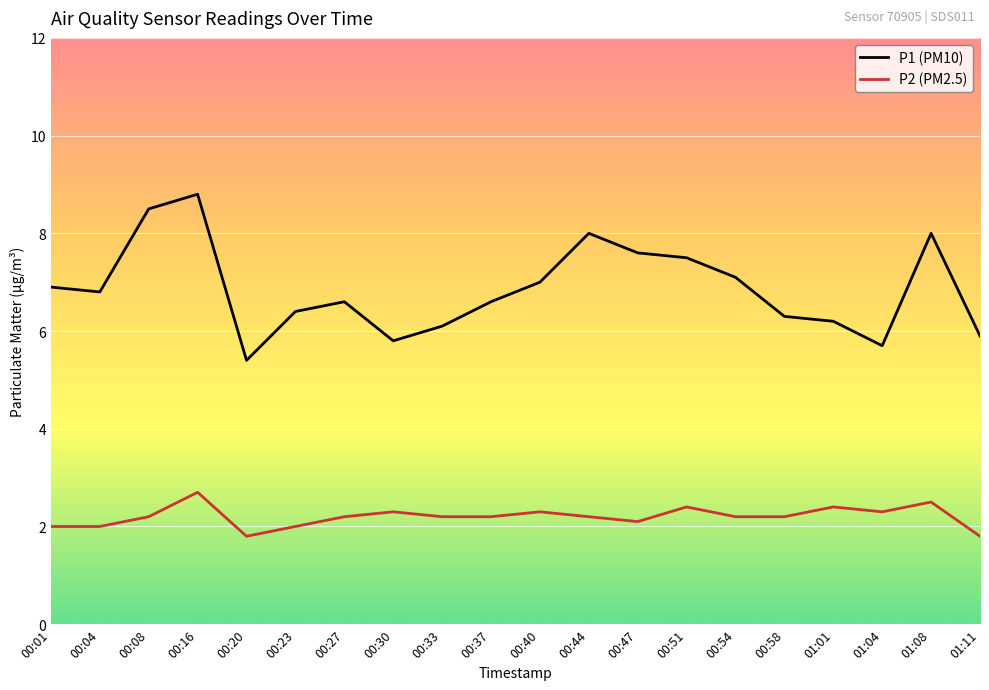

What is the lowest value of the P2 (PM2.5) series?

1.8